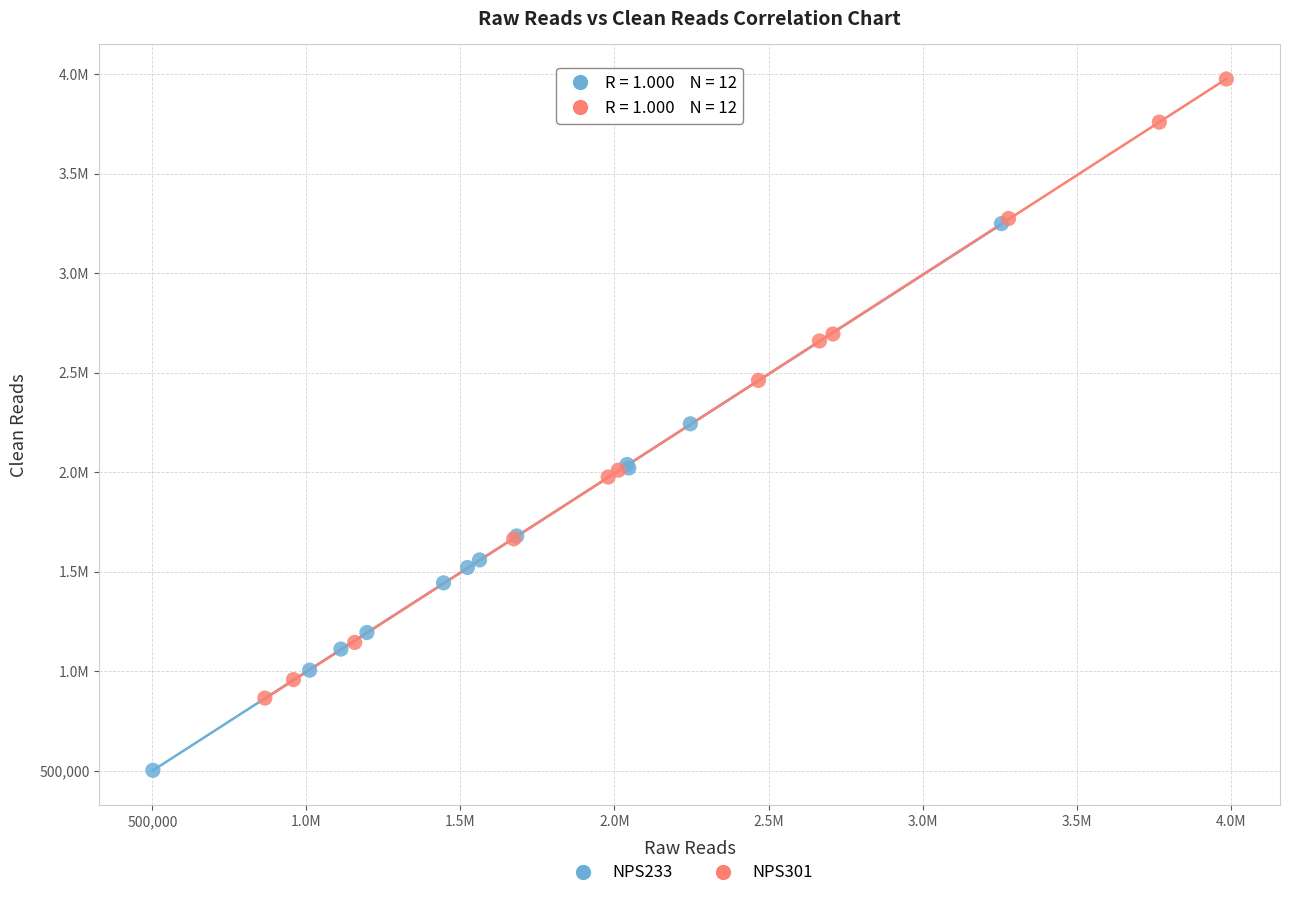

What are all the series names shown in the legend?

NPS233, NPS301